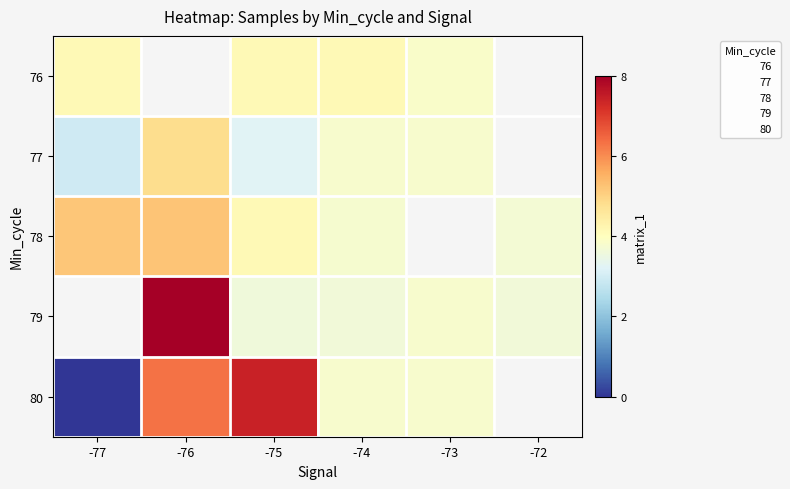

Which has a higher value, -74 or -76?

-76